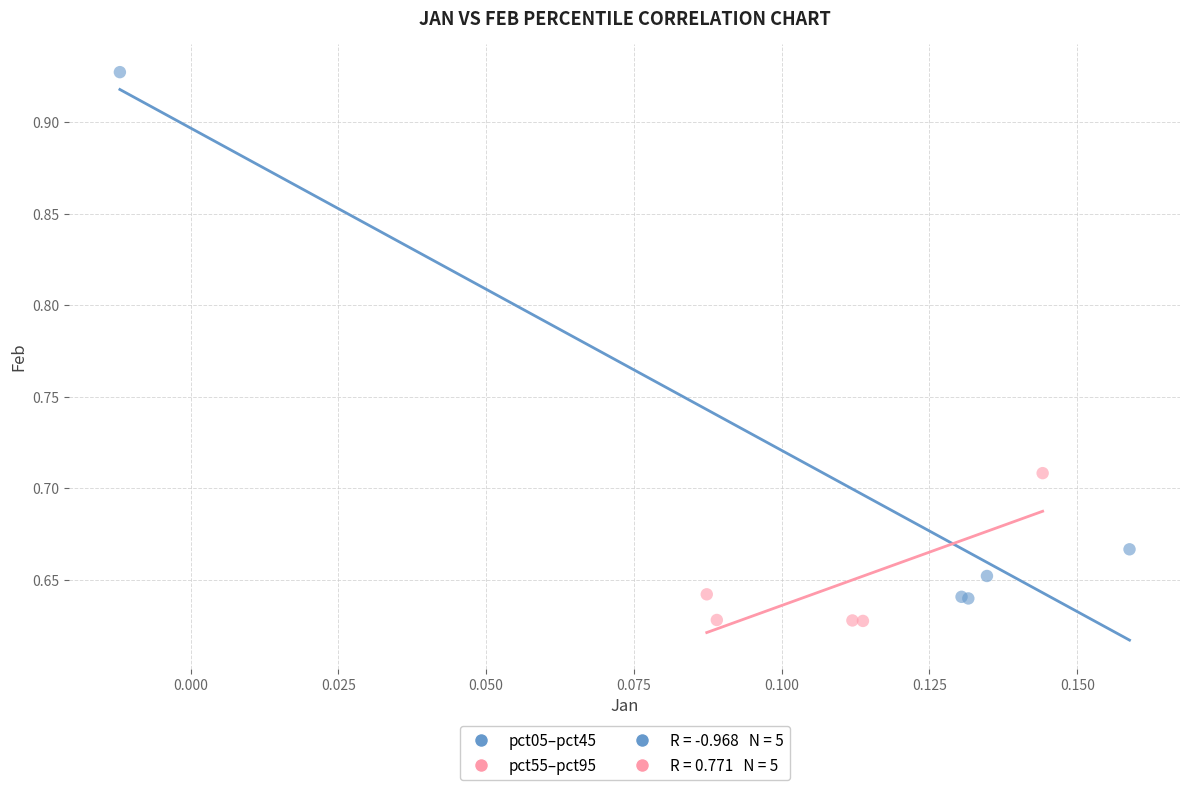

Which series has the widest spread of Y values?

pct05–pct45